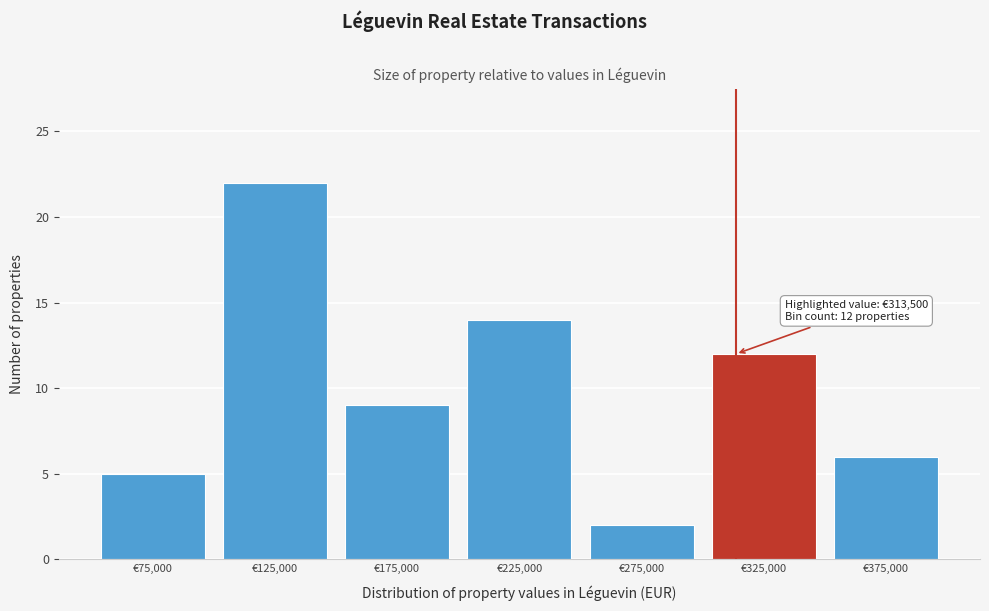

Over which range of the x-axis is the bar tallest?

100000 to 150000